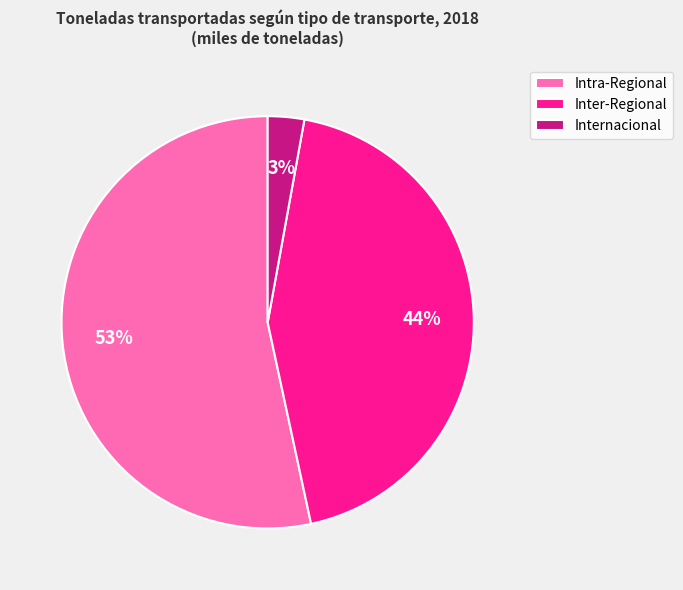

To the nearest percent, what percentage of the pie is Inter-Regional?

44%